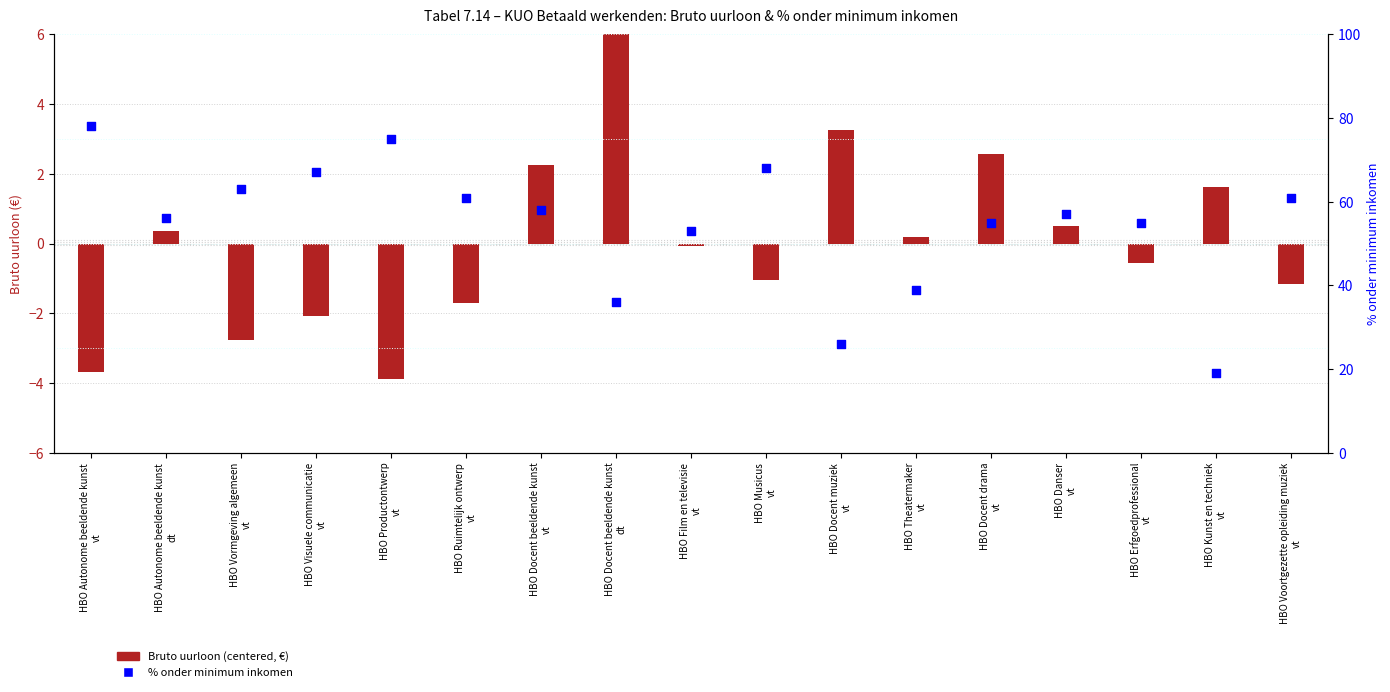

Which series reaches the minimum Y coordinate?

Bruto uurloon (centered, €)